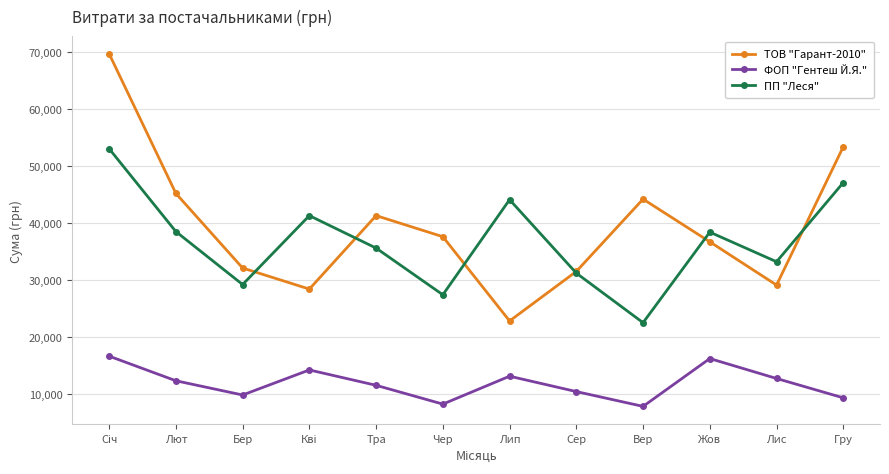

What value does the ПП "Леся" series have at Тра?

35600.0